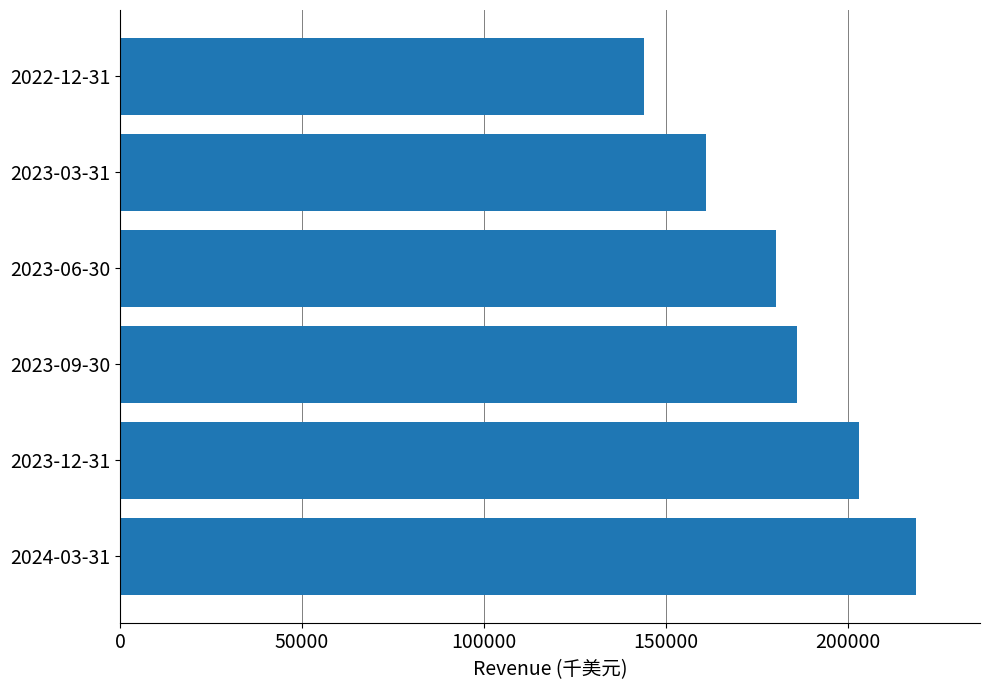

Approximately how many times larger is the value at 2023-03-31 compared to 2023-12-31?

0.8